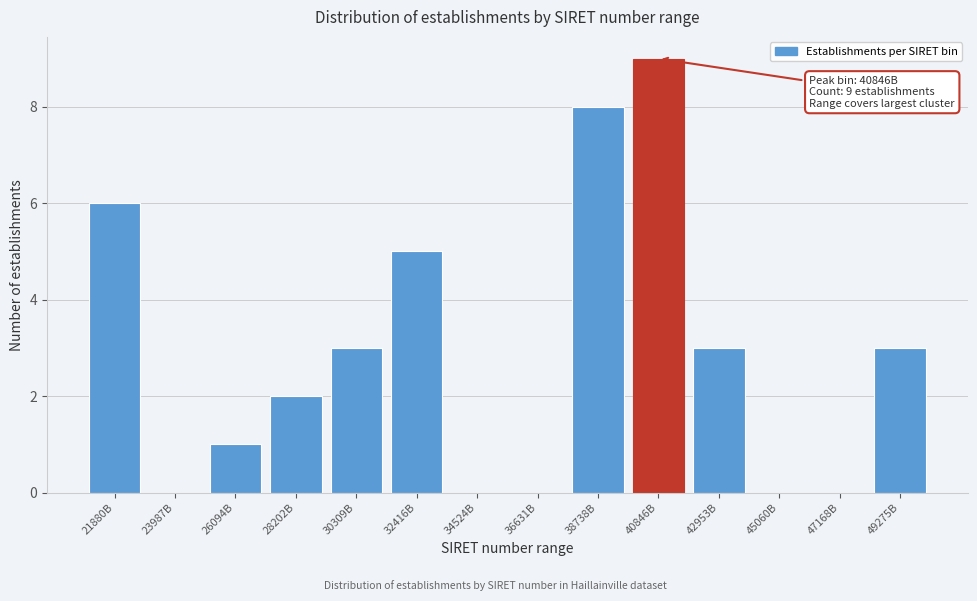

Reading left to right, list all the values displayed in this chart.

21880B=6	23987B=0	26094B=1	28202B=2	30309B=3	32416B=5	34524B=0	36631B=0	38738B=8	40846B=9	42953B=3	45060B=0	47168B=0	49275B=3